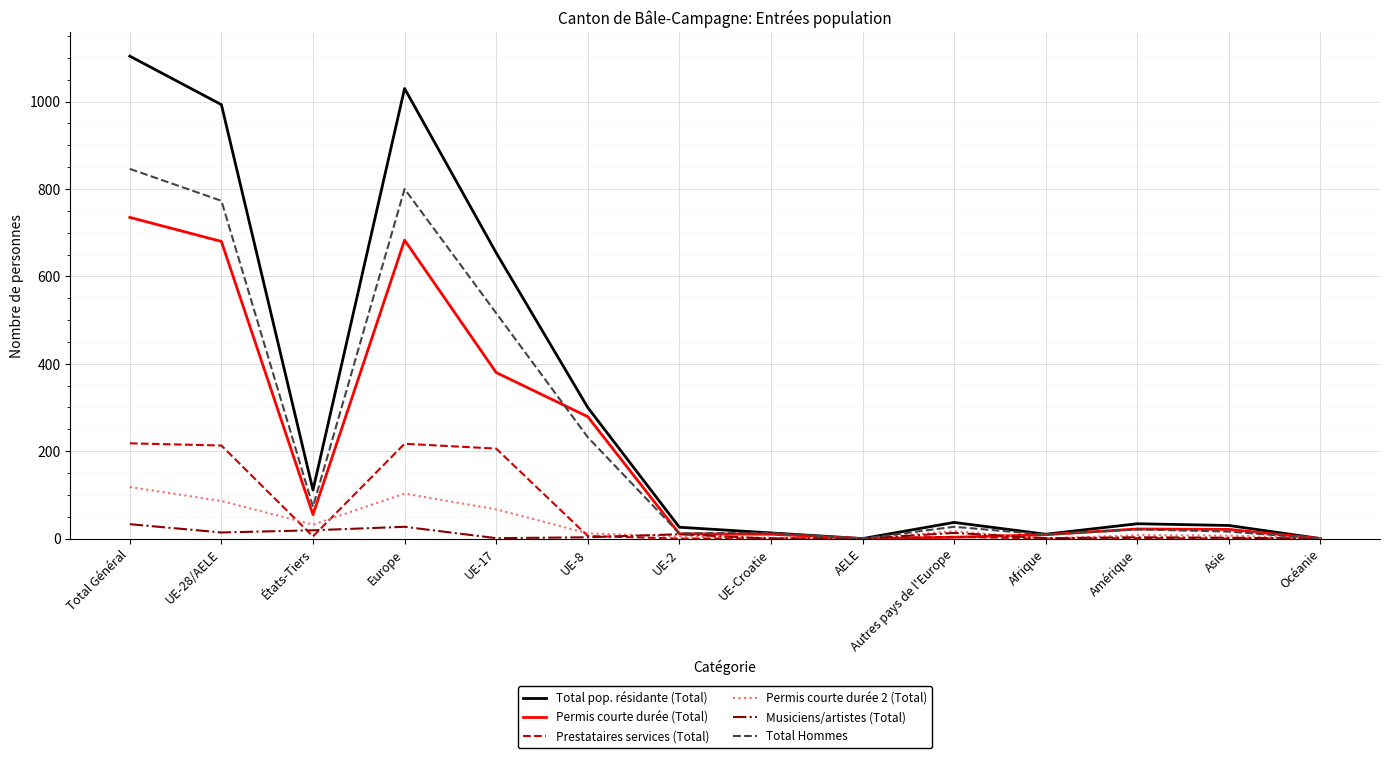

What is the approximate value of Permis courte durée 2 (Total) at Asie, to the nearest 10?

10